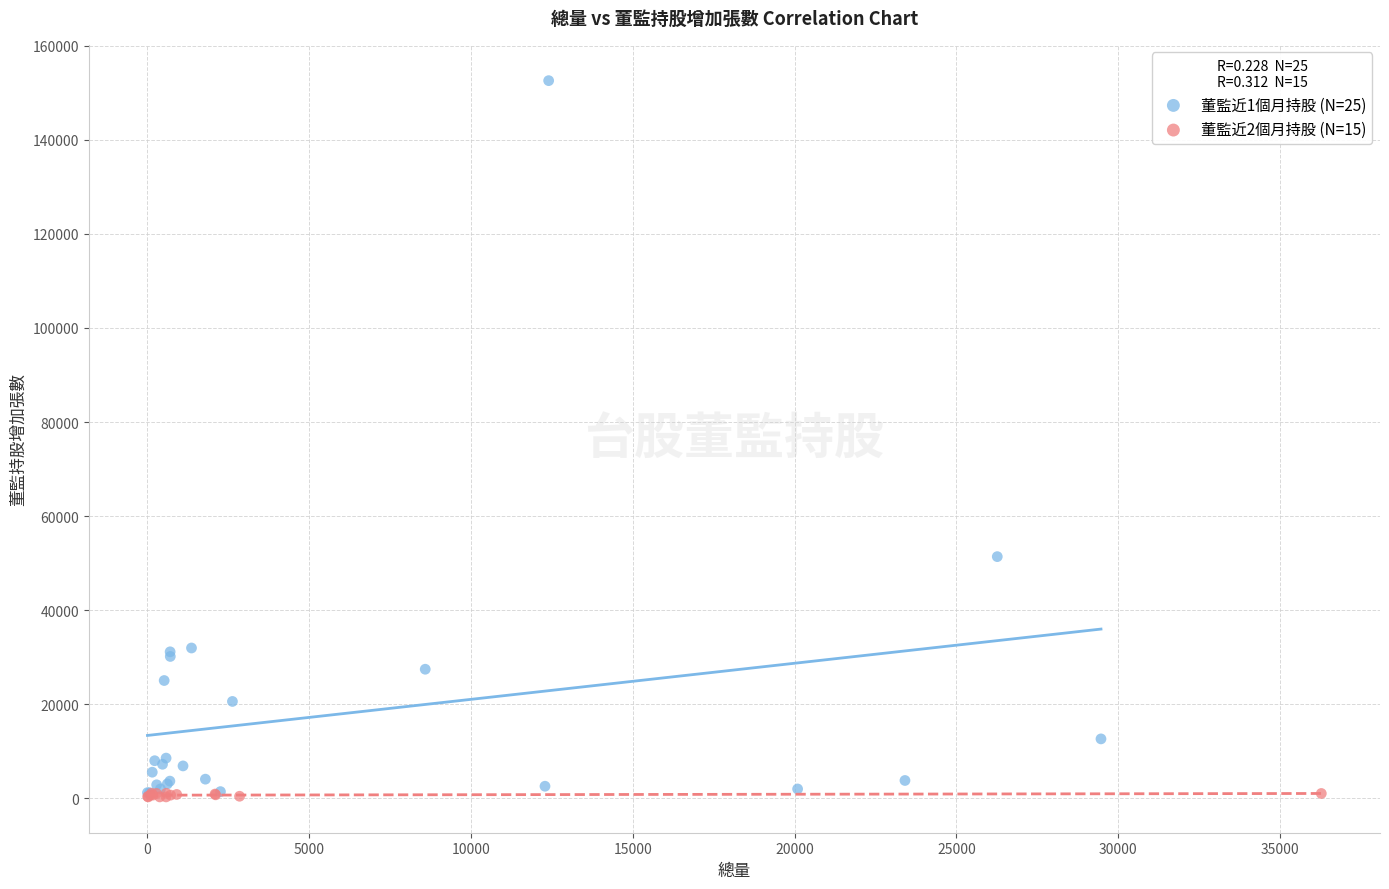

What are all the series names shown in the legend?

董監近1個月持股 (N=25), 董監近2個月持股 (N=15)